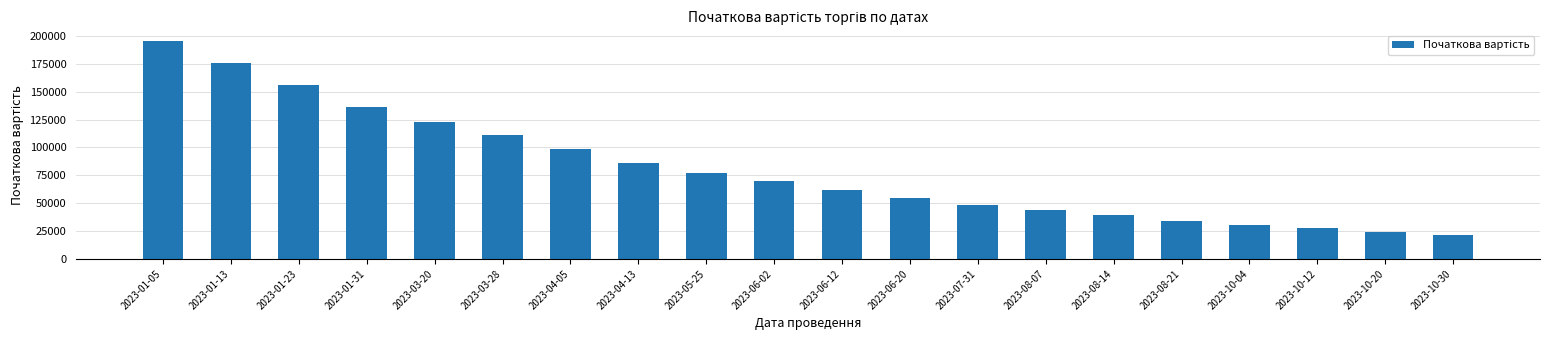

Where is the data nearest to the value 108369?

2023-03-28